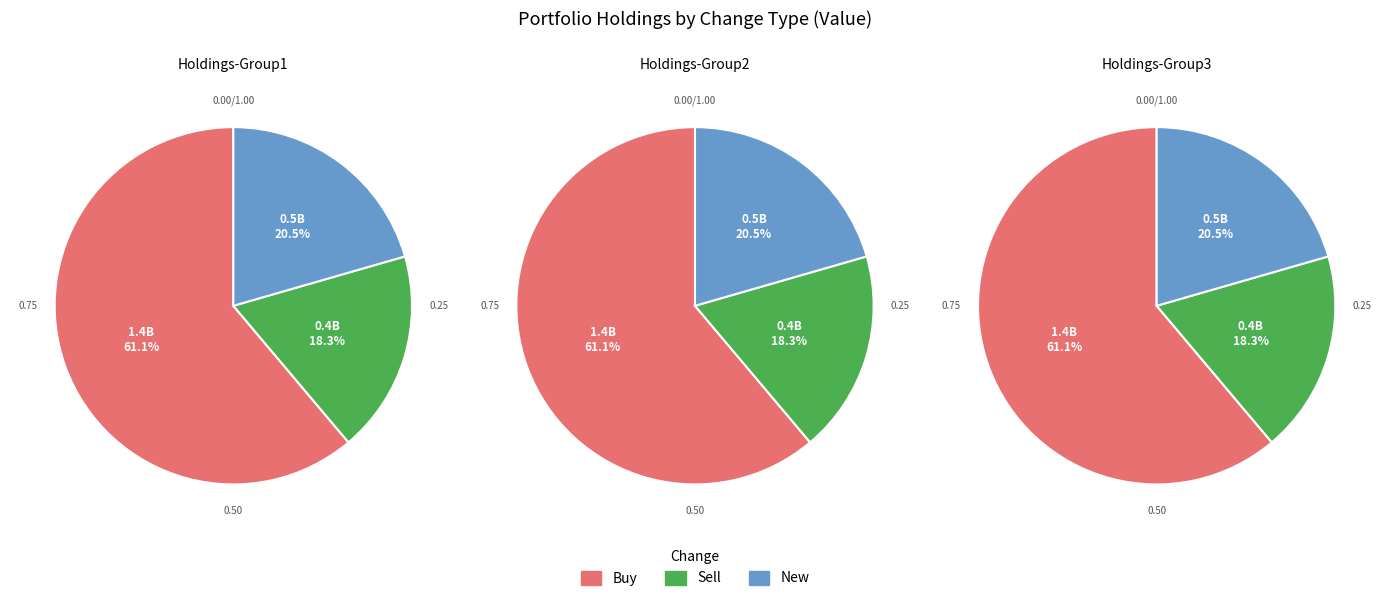

What is the total percentage of Sell and Buy?

79.6%